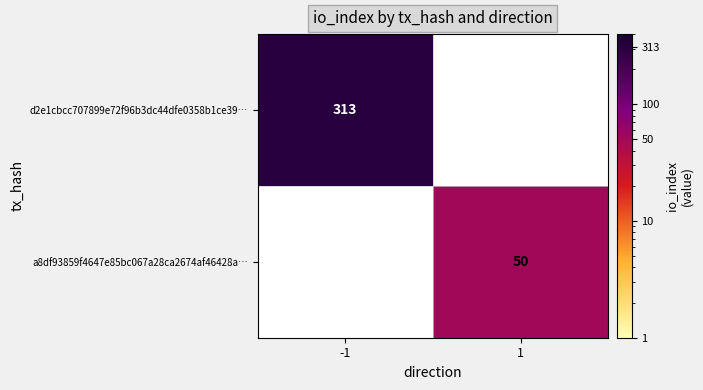

Between 1 and -1, which is larger?

-1